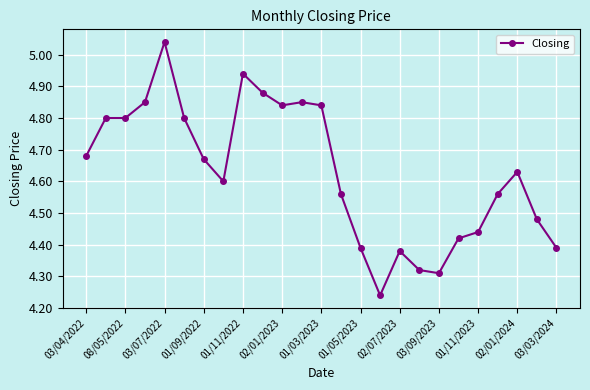

What is the difference between the second highest and second lowest values?

0.6